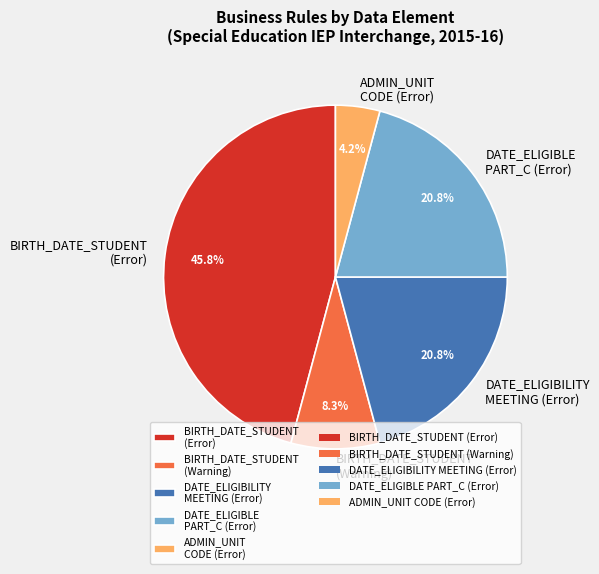

Is there any slice that represents more than half of the pie?

No